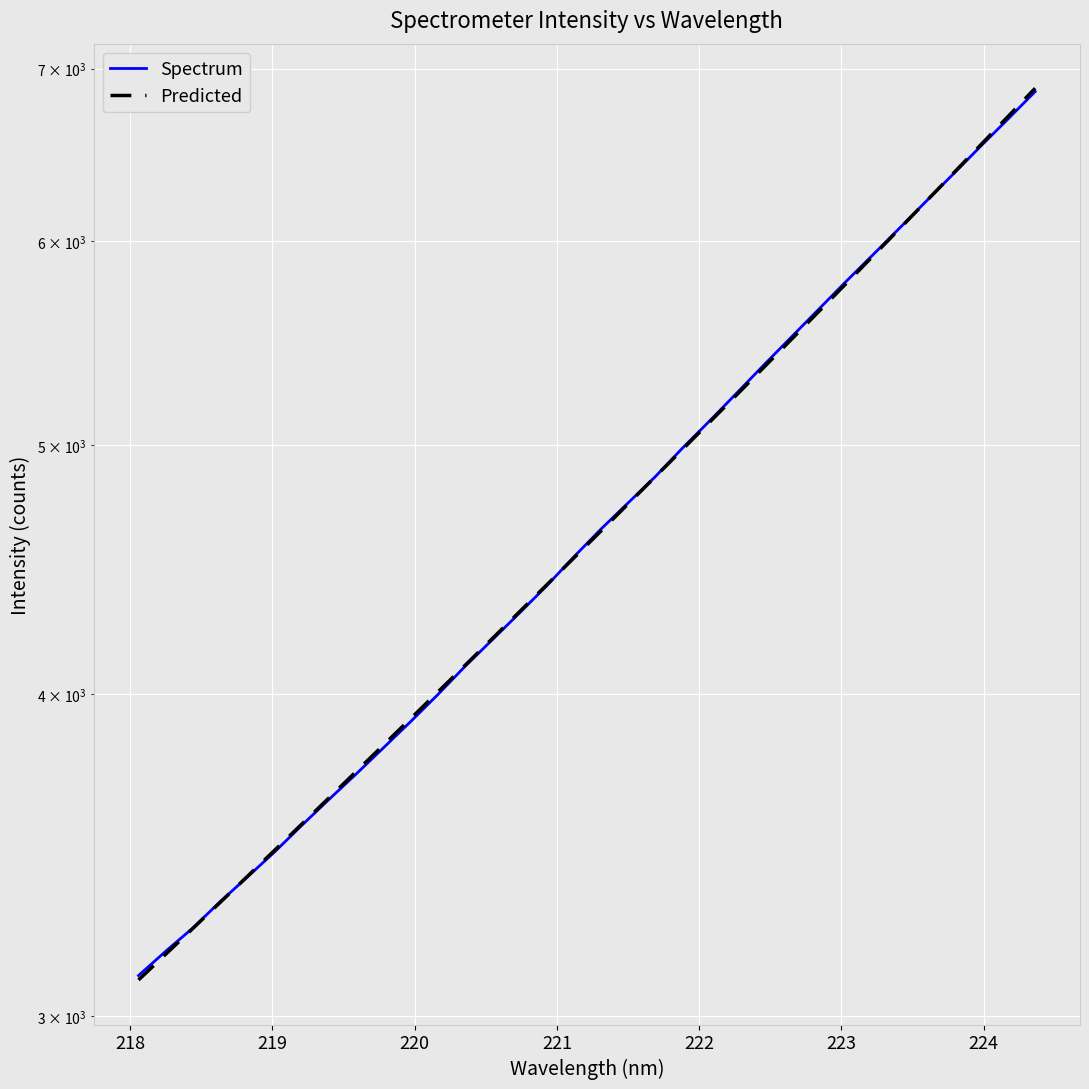

How many series are shown in this chart?

2